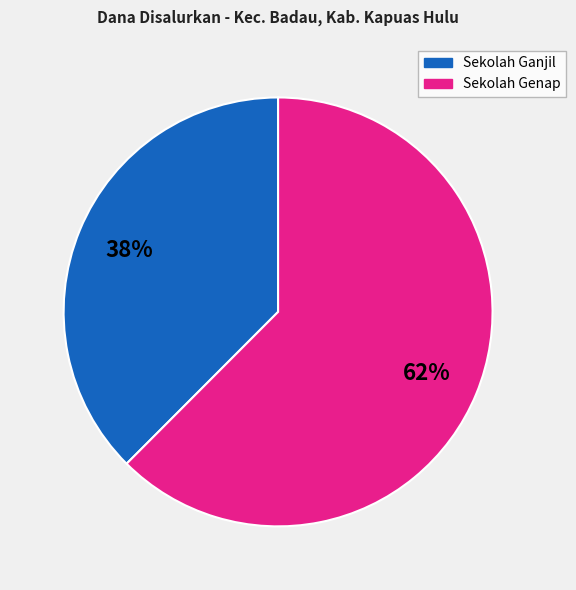

How many slices are in this pie chart?

2